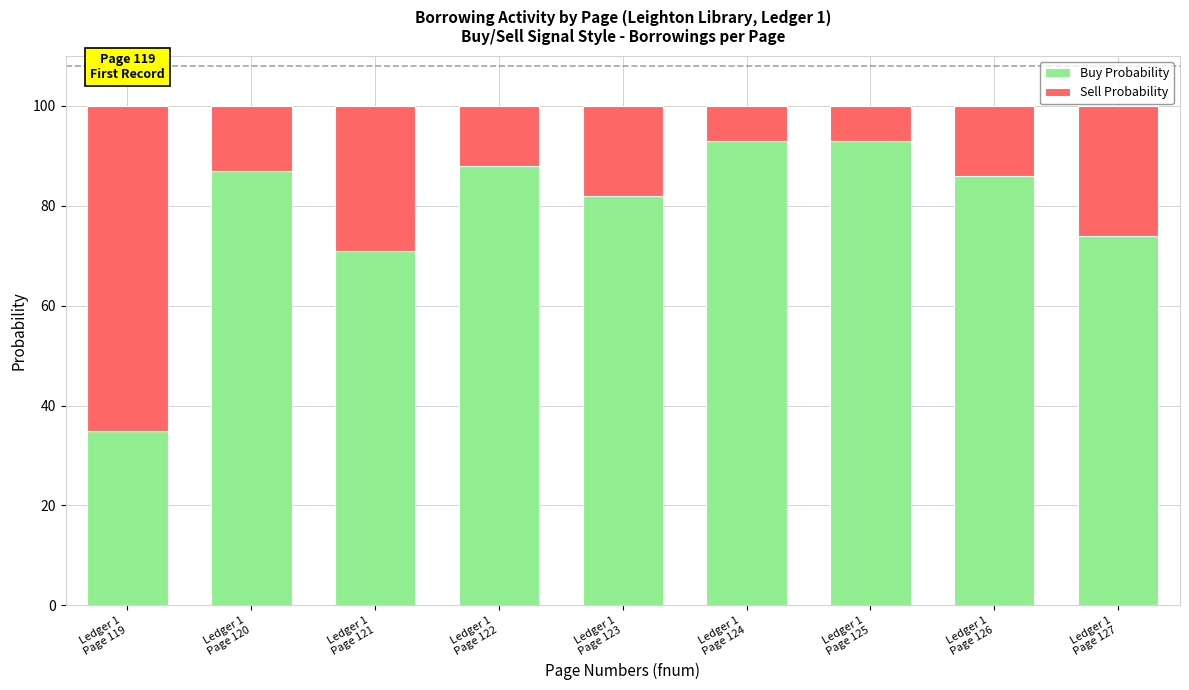

Reading right to left, list the values for the Buy Probability series.

74	86	93	93	82	88	71	87	35